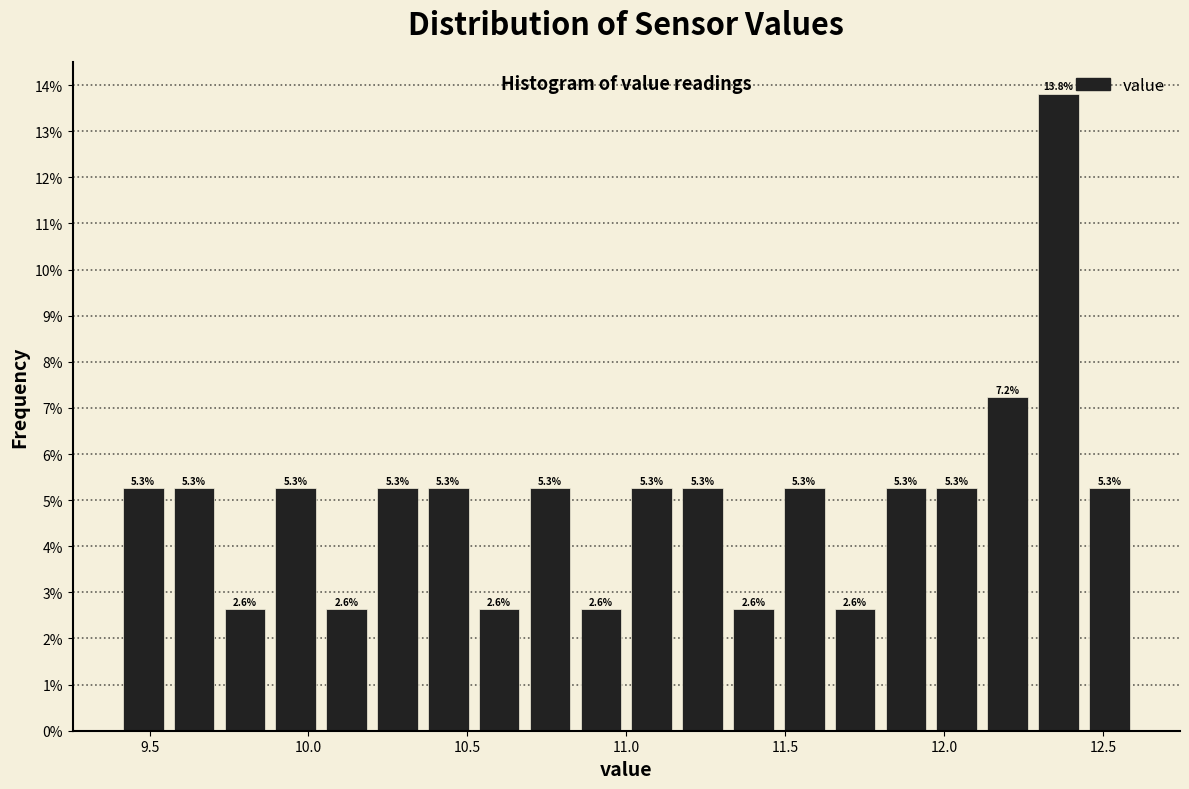

Read against the x-axis, roughly where is the centre of the tallest bar?

12.35